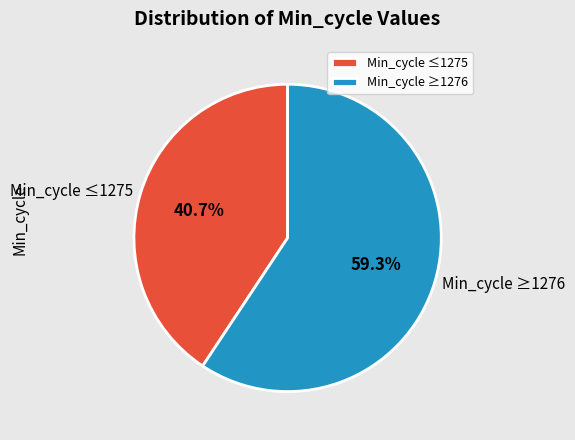

Combined, what portion of the pie is Min_cycle ≥1276 and Min_cycle ≤1275?

100.0%